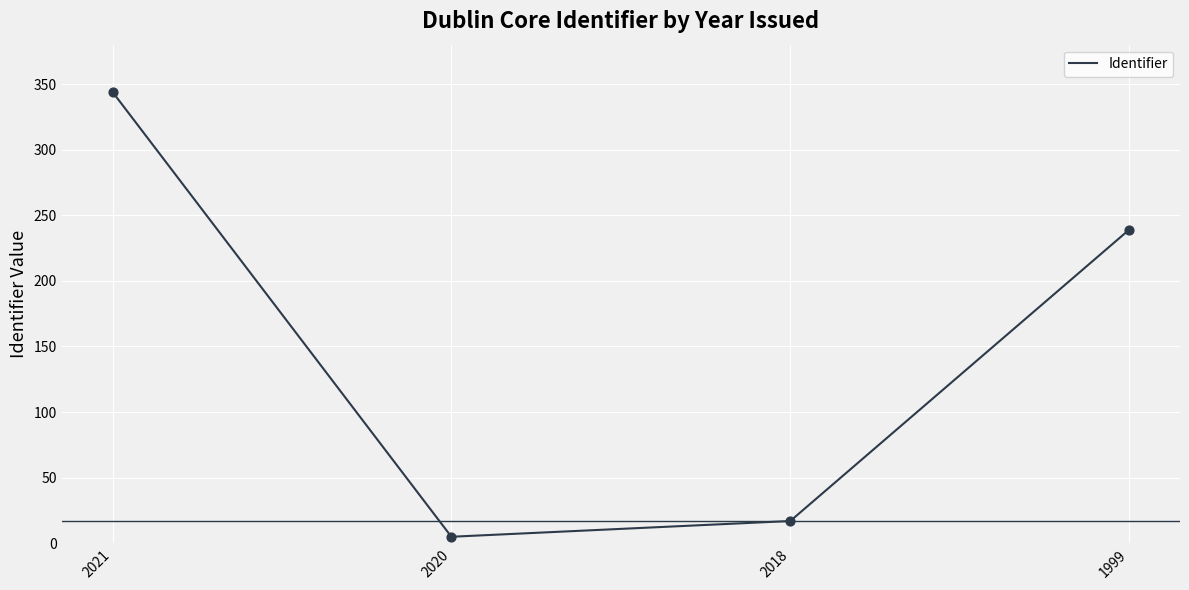

What is the change in value from 2021 to 2018?

-327